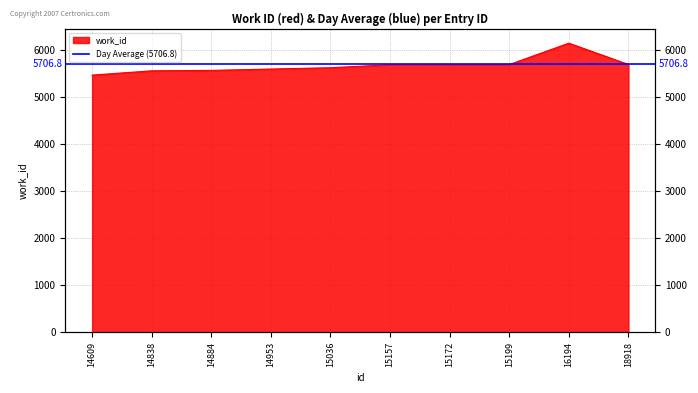

Reading left to right, list all the values displayed in this chart.

14609=5462	14838=5553	14884=5562	14953=5591	15036=5619	15157=5682	15172=5686	15199=5686	16194=6140	18918=5687